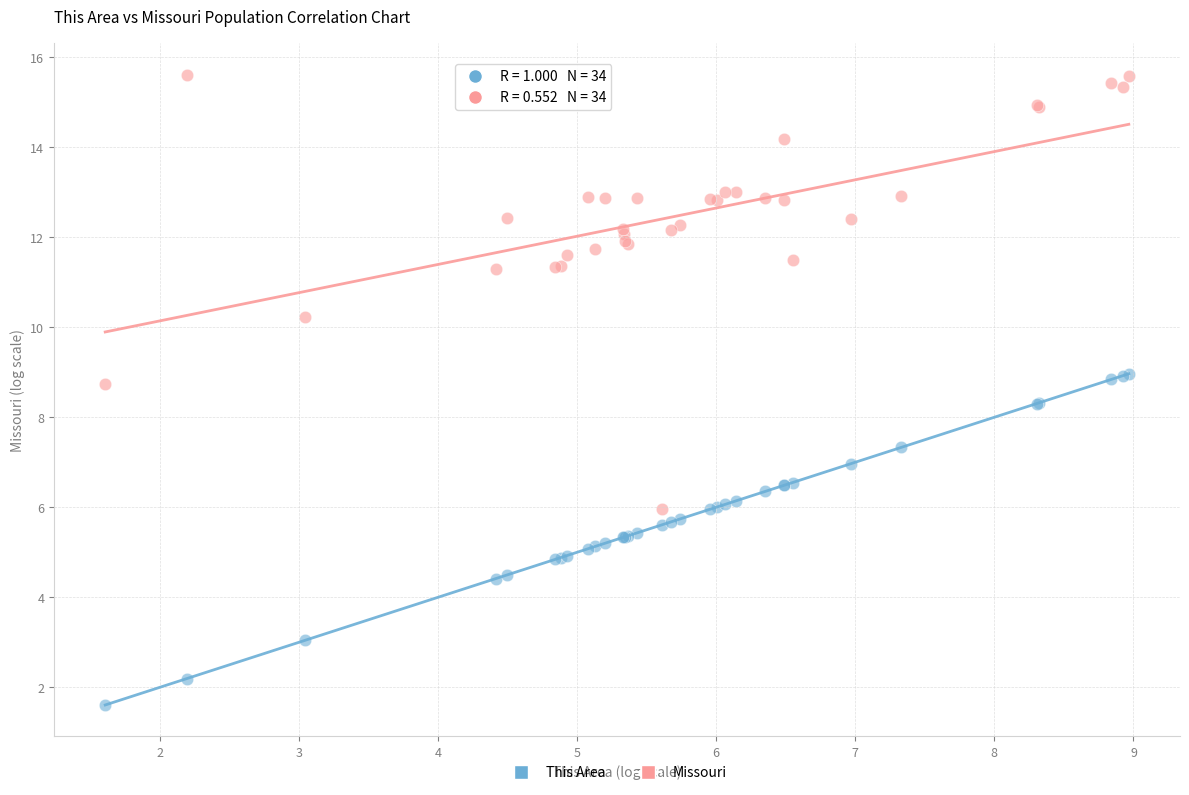

Which series reaches the minimum Y coordinate?

This Area